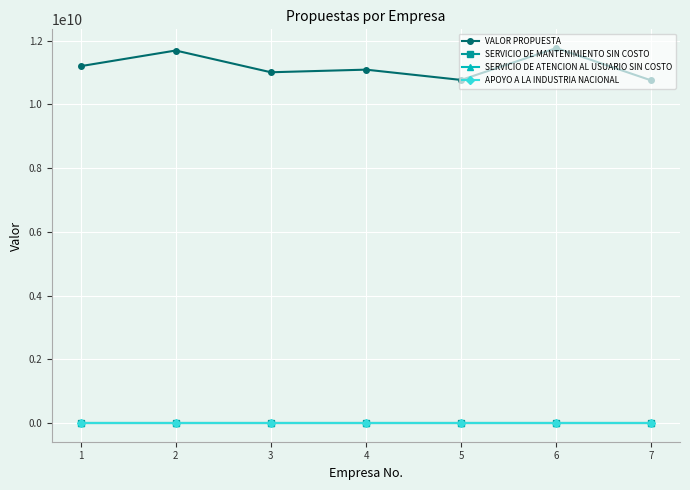

In VALOR PROPUESTA, how many points are higher than both neighbors (excluding endpoints)?

3